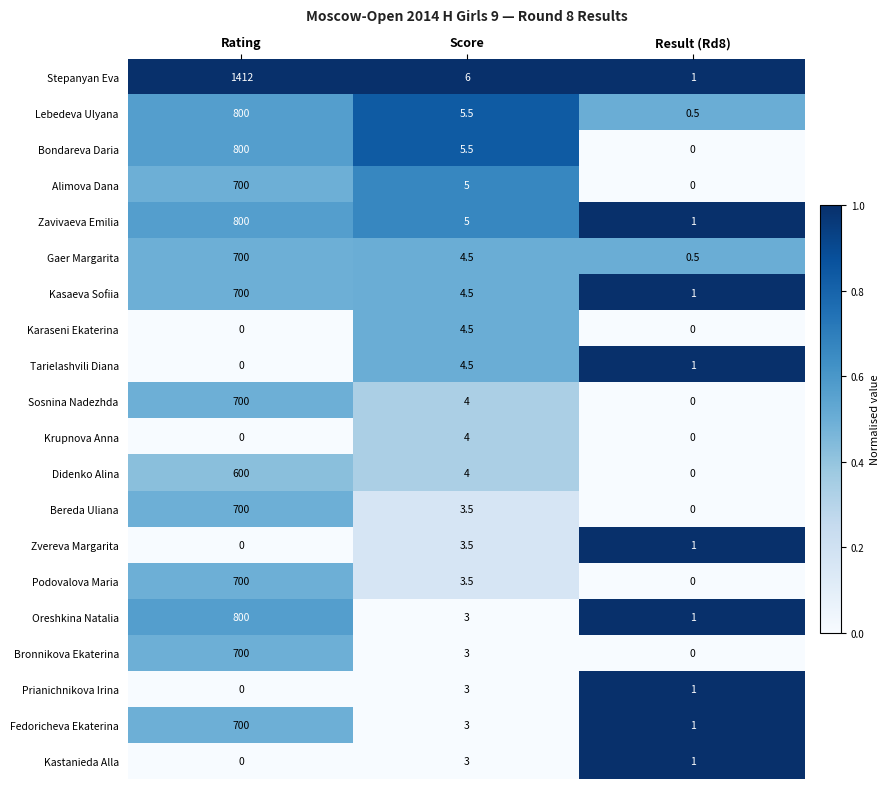

At which category is the sum across all series the highest?

Rating